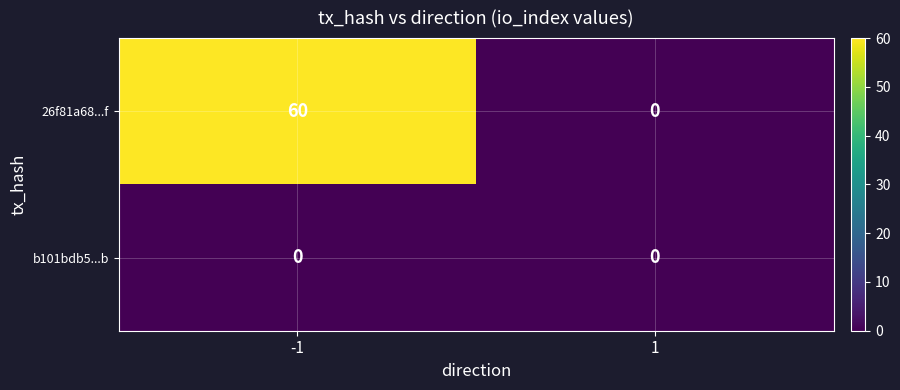

What is the difference between the highest and lowest values at -1?

60